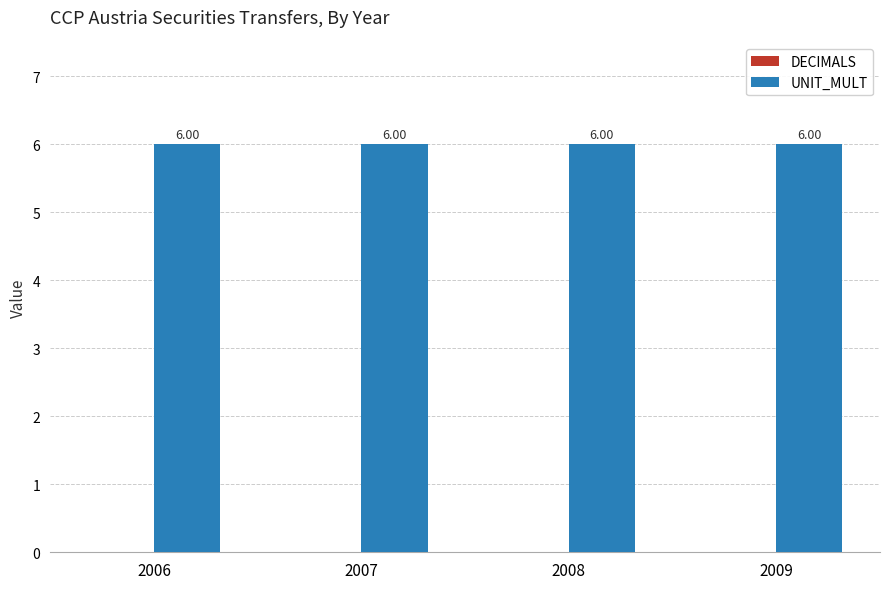

Between 2007 and 2009, which is larger?

2007